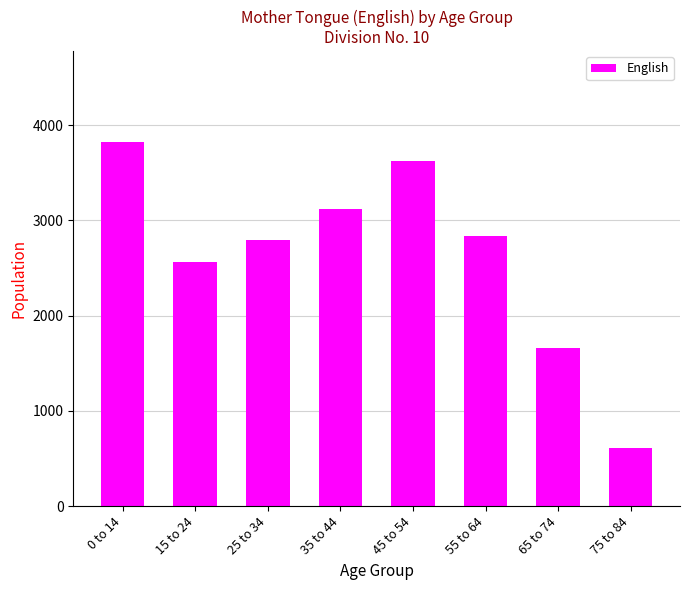

What is the ratio of the value at 55 to 64 to the value at 15 to 24?

1.1